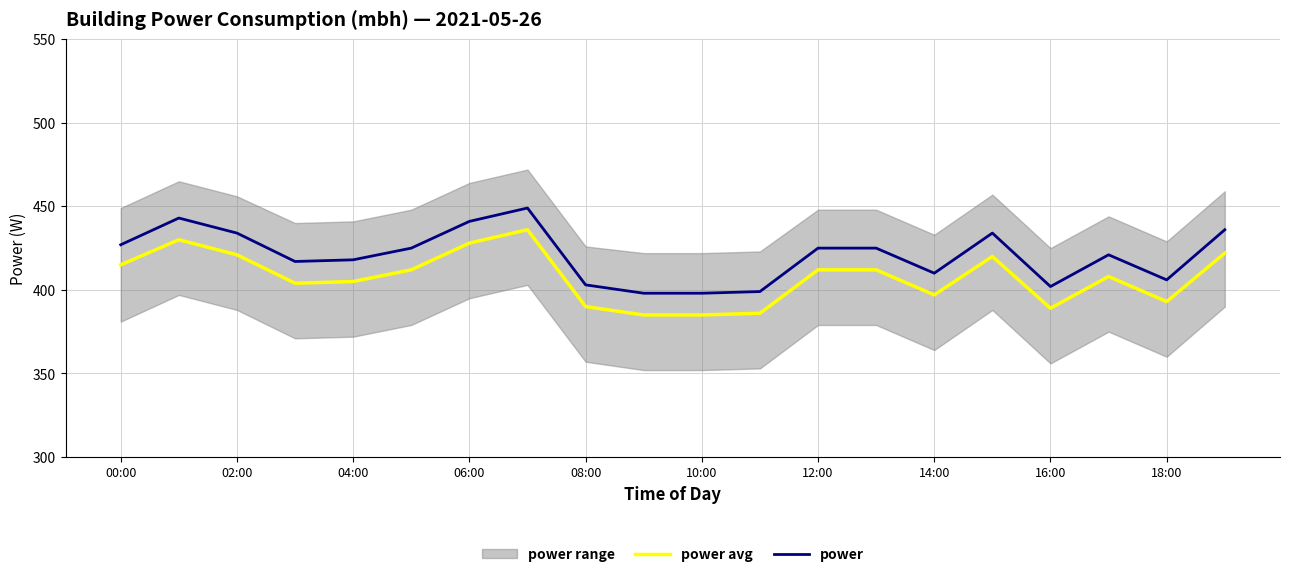

True or false: power avg and power cross at least once.

False